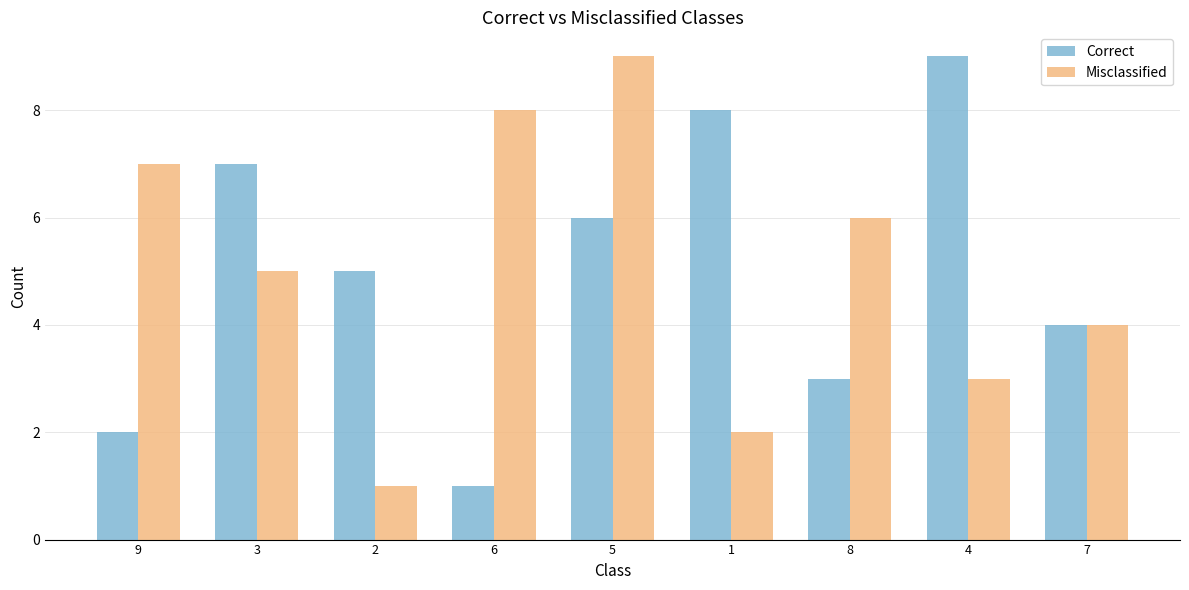

What value does the Correct series have at 2?

5